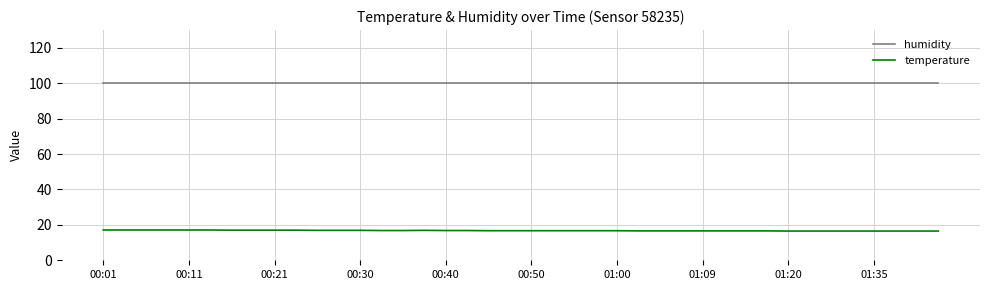

List the series in order of their overall mean, highest first.

humidity, temperature